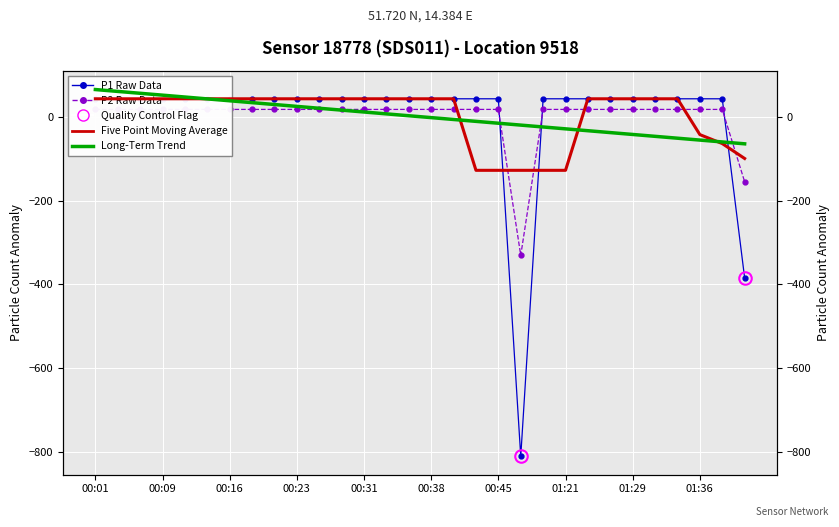

True or false: P1 Raw Data and Five Point Moving Average cross at least once.

True